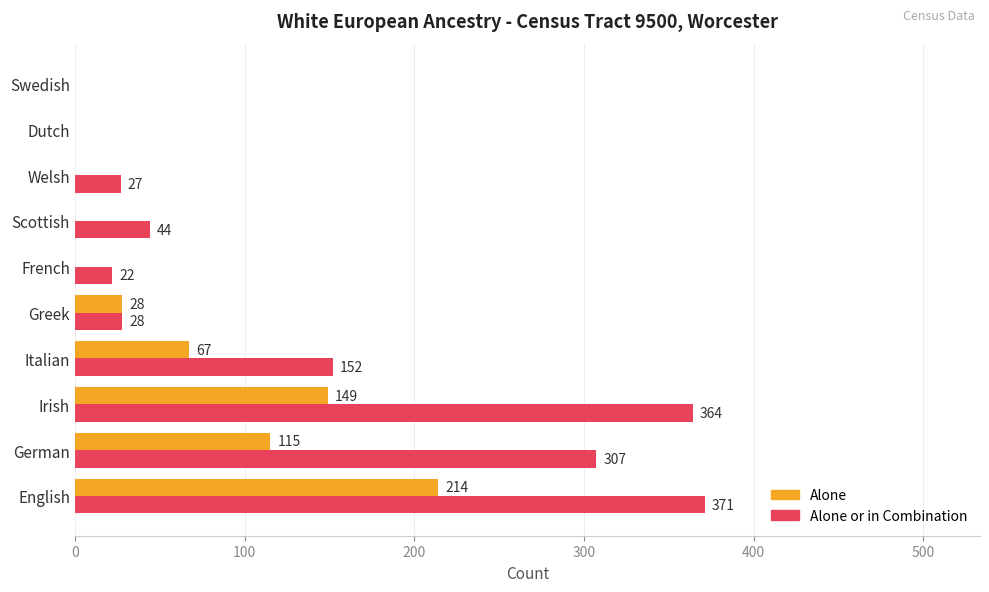

Which series has the largest total across all categories?

Alone or in Combination